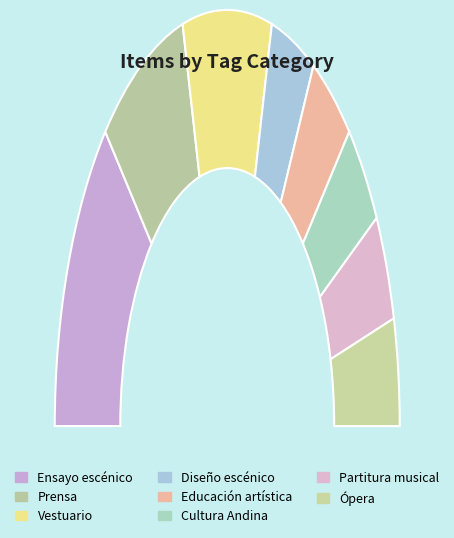

To the nearest percent, what is the combined percentage of Ensayo escénico and Partitura musical?

33%